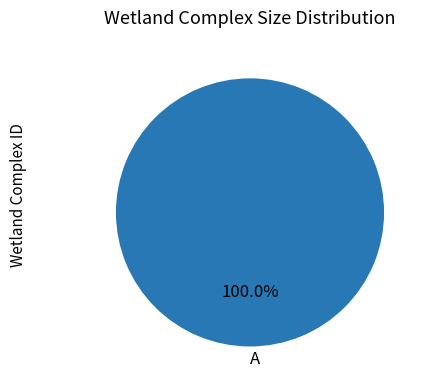

Rank the categories by value from lowest to highest.

A